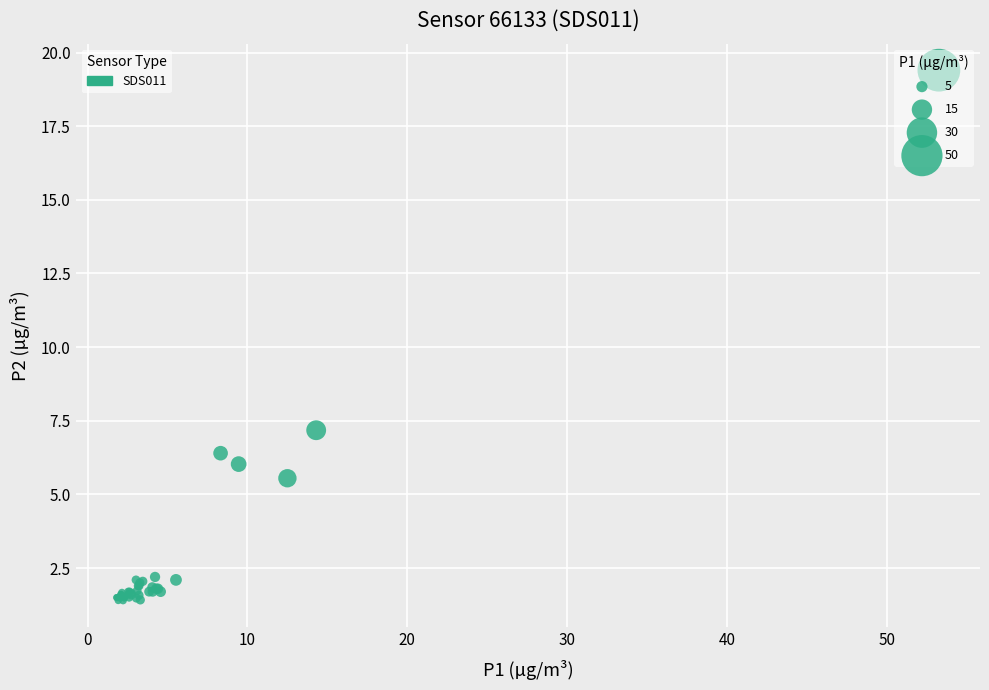

What Y value in the scatter plot is closest to 10?

7.2